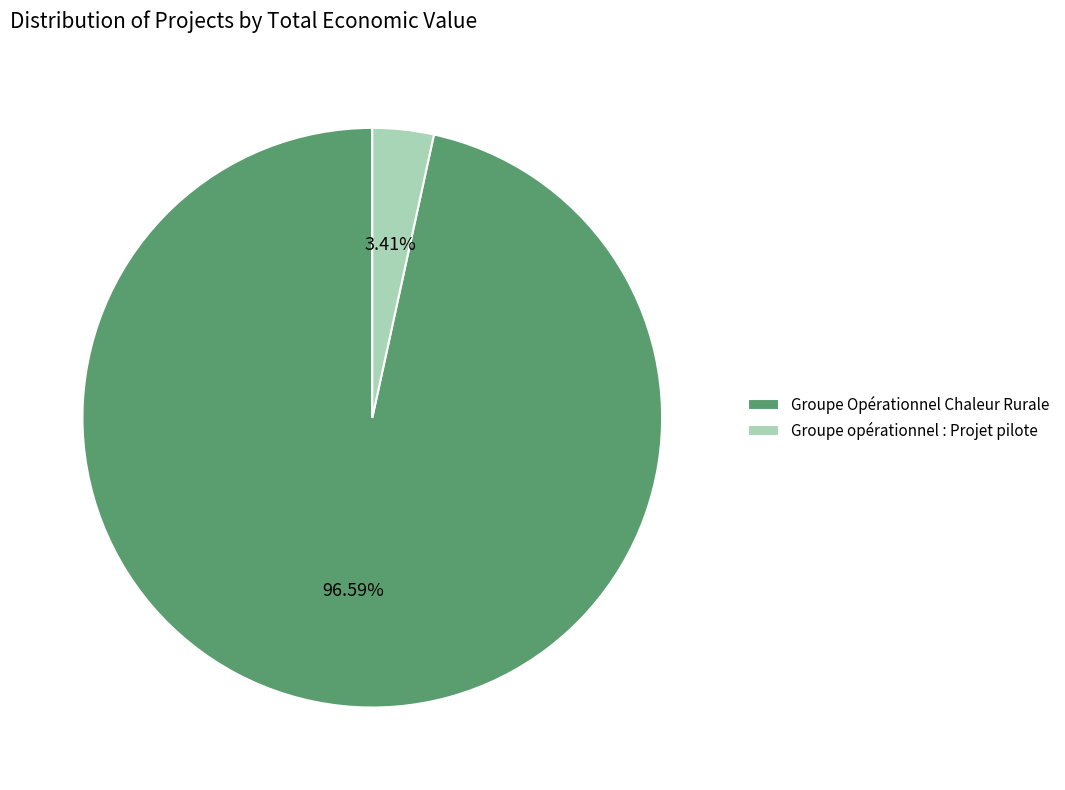

To the nearest percent, what is the difference between the Groupe Opérationnel Chaleur Rurale and Groupe opérationnel : Projet pilote slice percentages?

93%